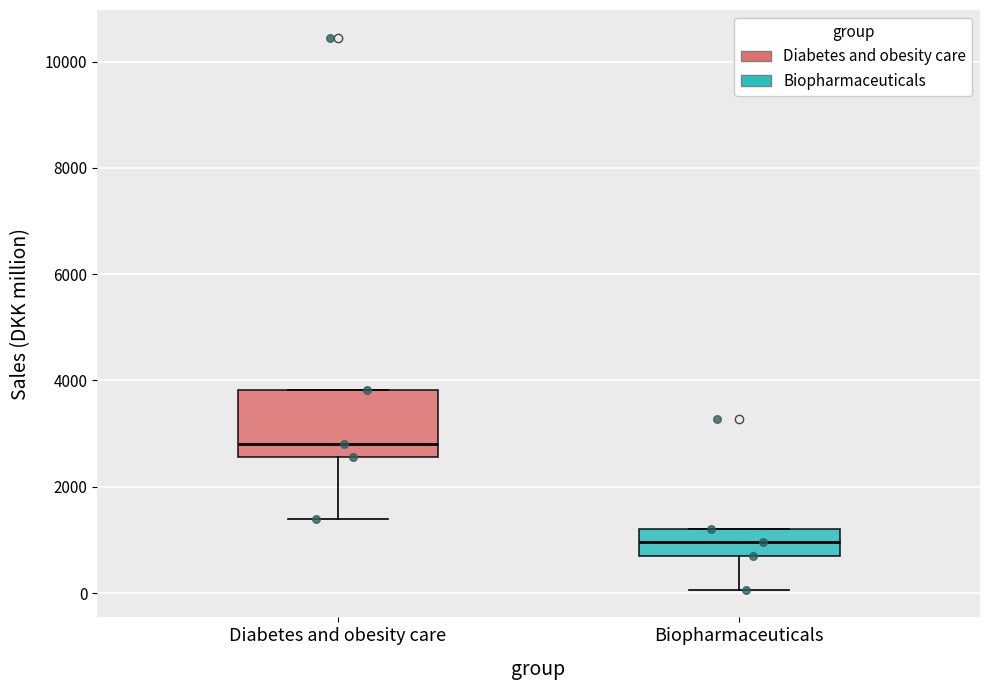

Comparing the boxes themselves (not the whiskers), which one is the tallest?

Diabetes and obesity care